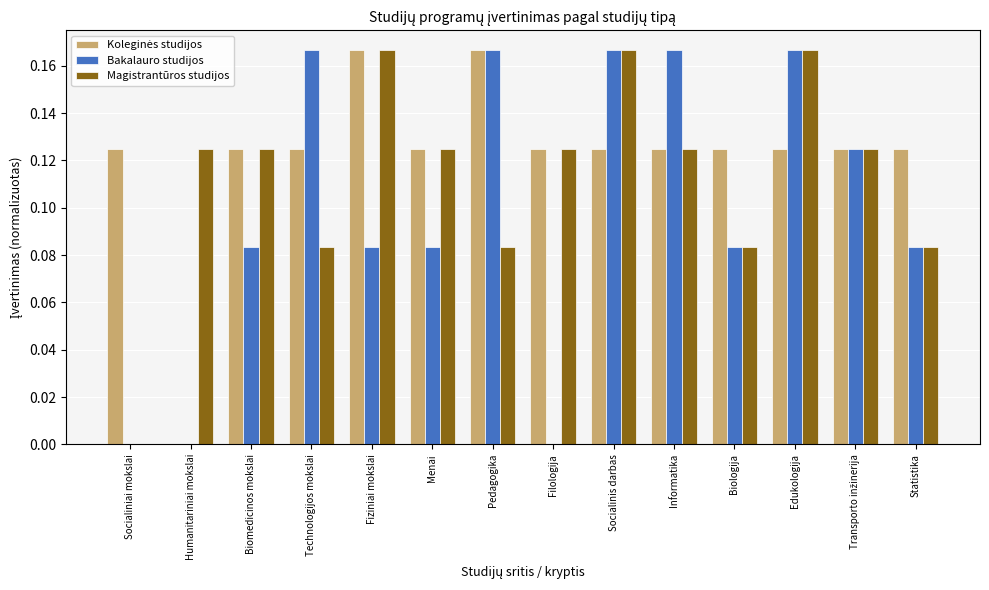

What is the total value across all series at Fiziniai mokslai?

0.4